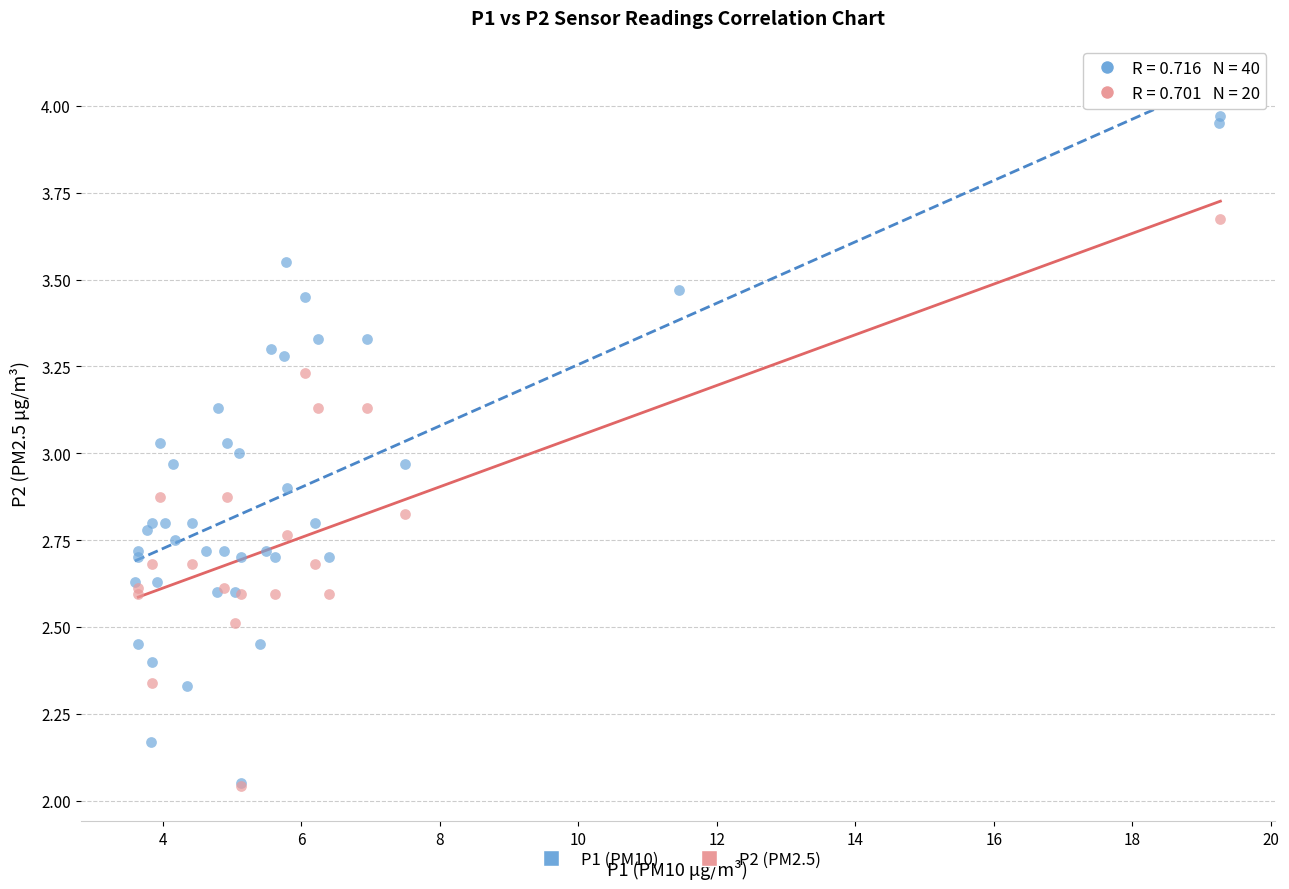

Which series reaches the maximum Y coordinate?

P1 (PM10)